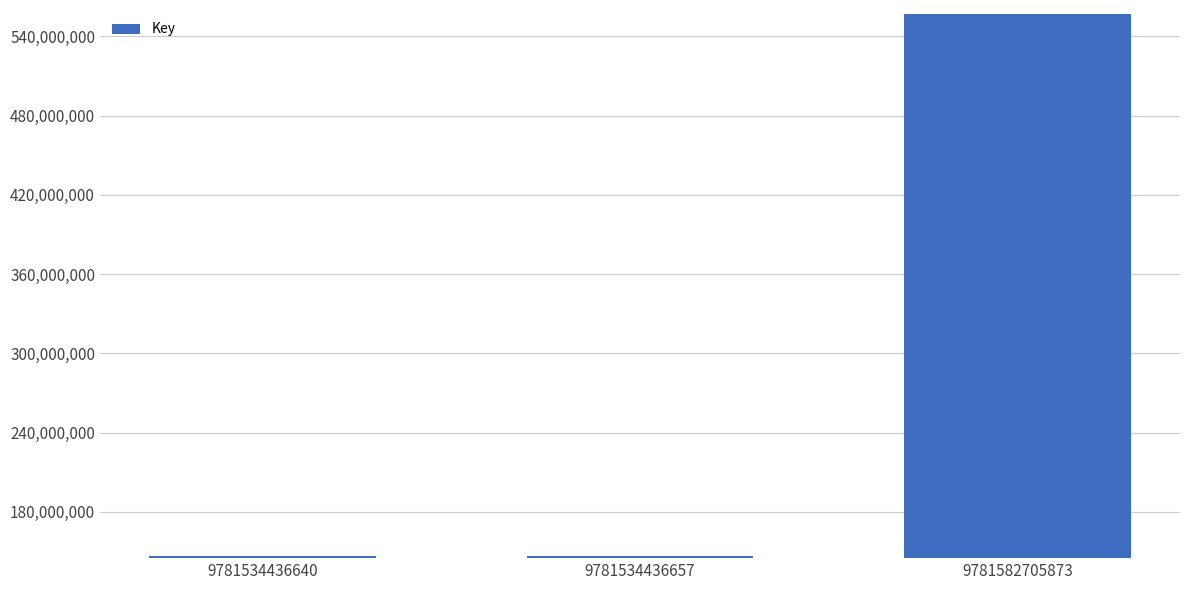

What is the smallest value displayed?

146343027